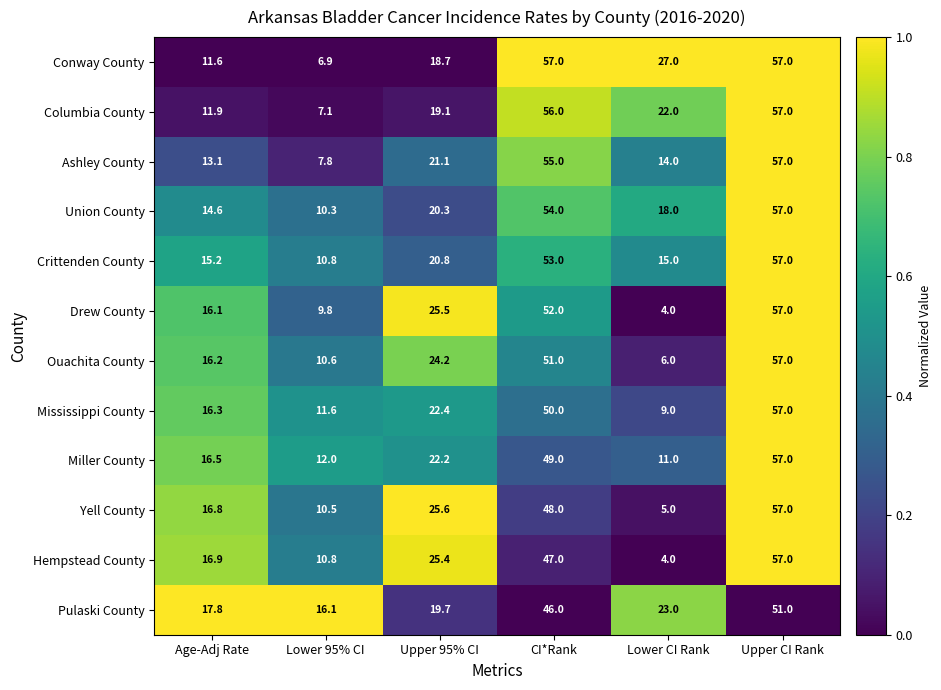

What is the maximum value shown in the chart?

57.0